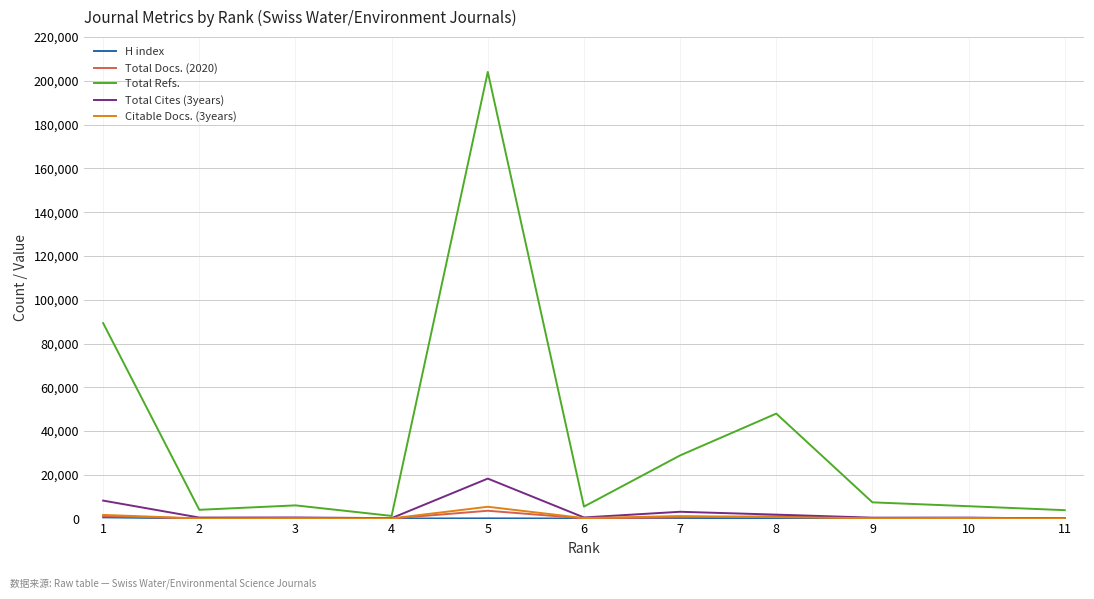

What is the maximum value for Total Refs.?

204083